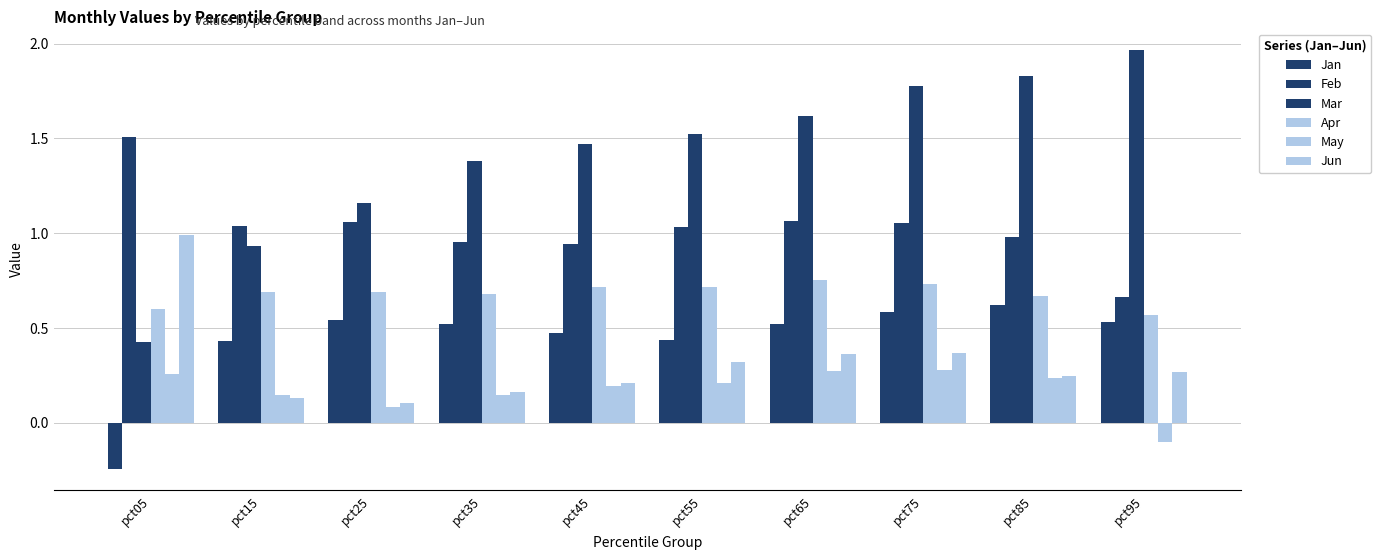

Rank the series at pct35 from highest to lowest value.

Mar, Feb, Apr, Jan, Jun, May